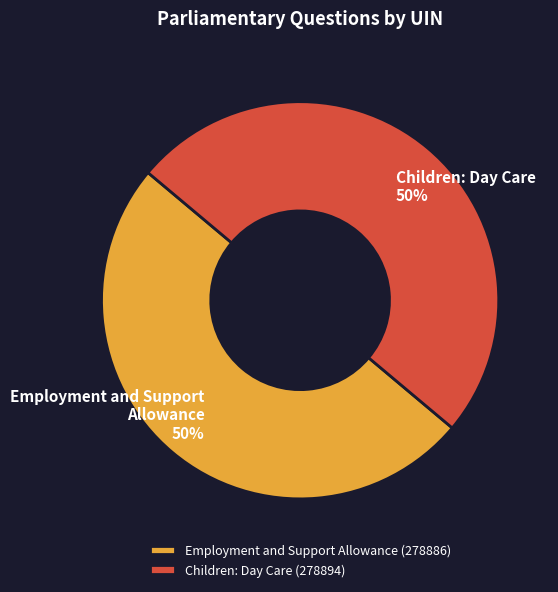

To the nearest percent, what is the average slice percentage?

50%